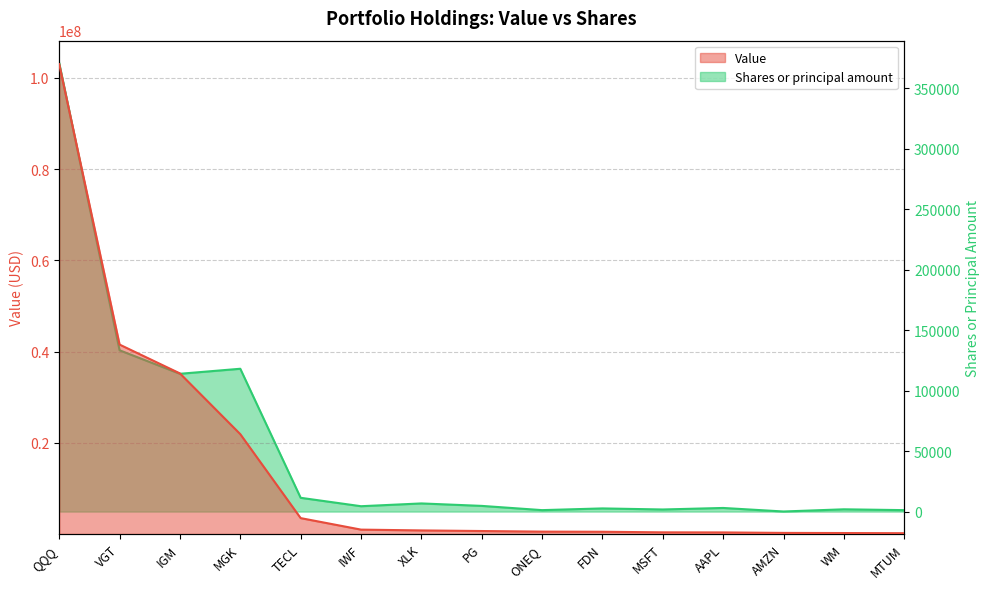

Count the number of categories in the chart.

15